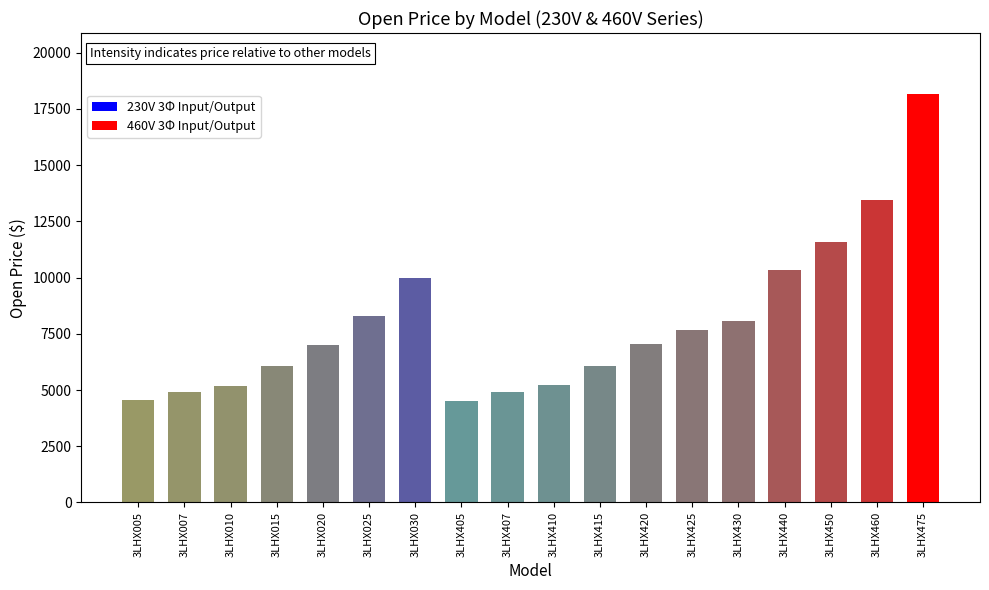

What is the sum of the values at 3LHX015 and 3LHX460?

19519